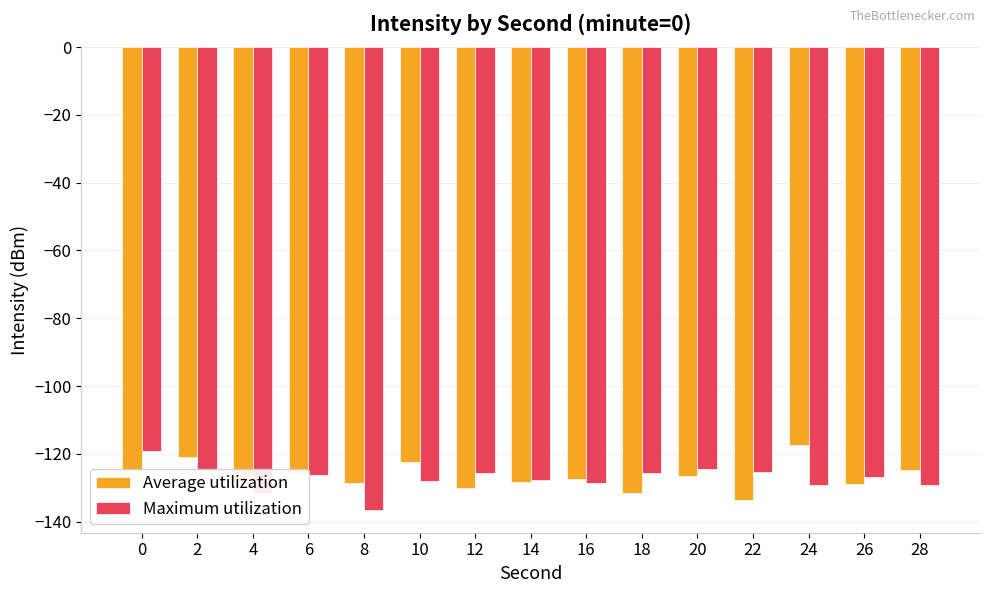

Which category has the highest value in the Average utilization series?

24